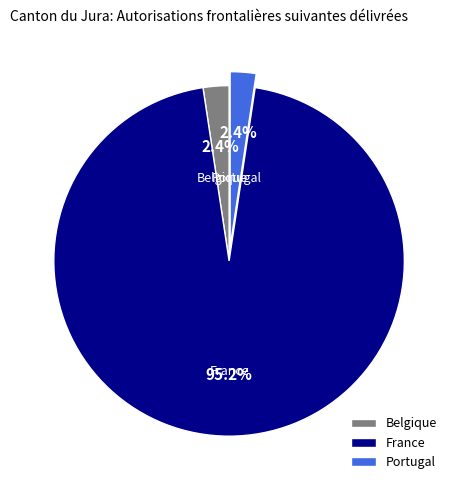

To the nearest percent, what is the combined percentage of France and Belgique?

98%